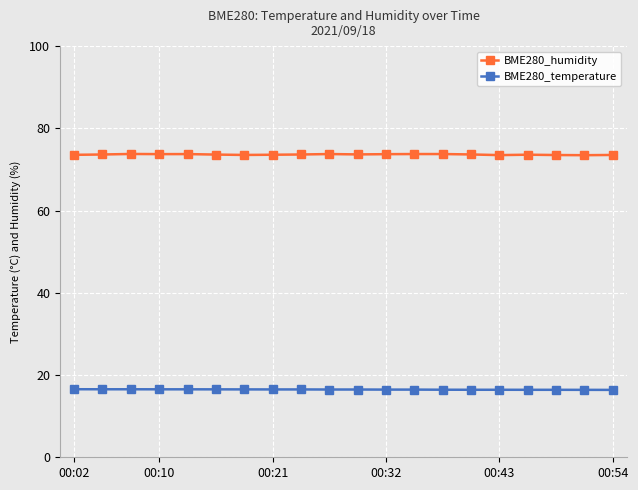

At how many categories does at least one series exceed 64?

20